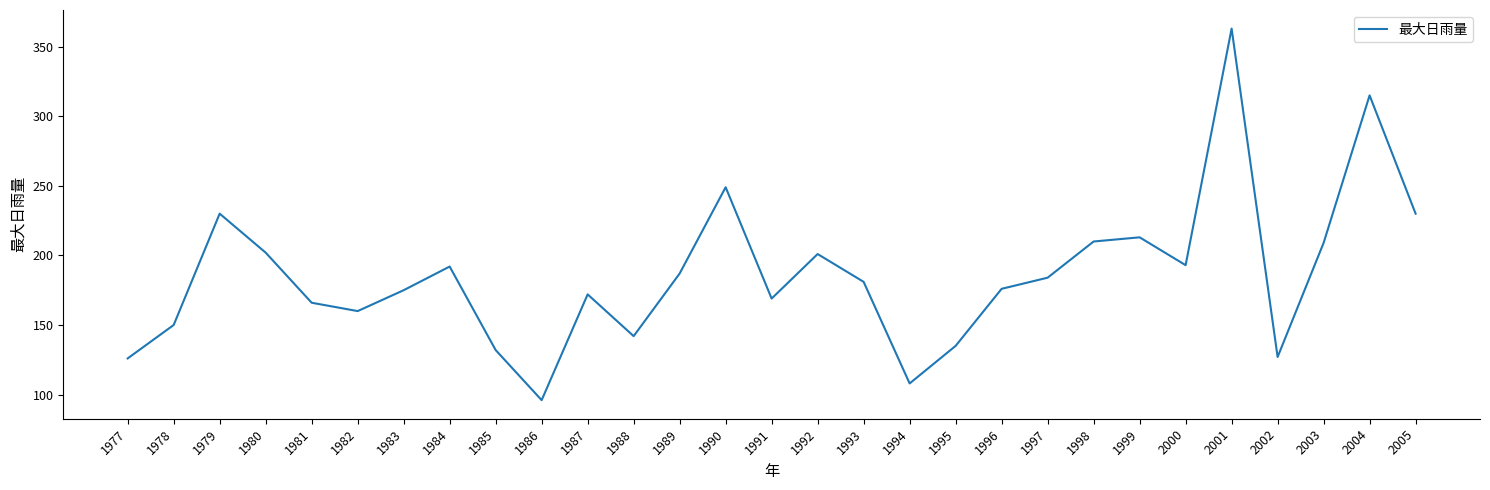

The chart shows a value of 209 at 2003. True or false?

True